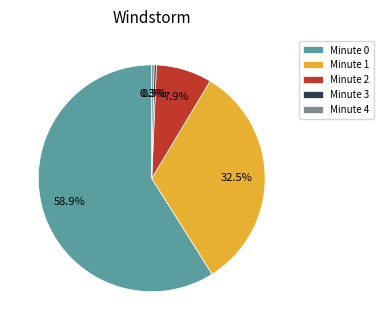

Does Minute 0 account for over 50% of the chart?

Yes